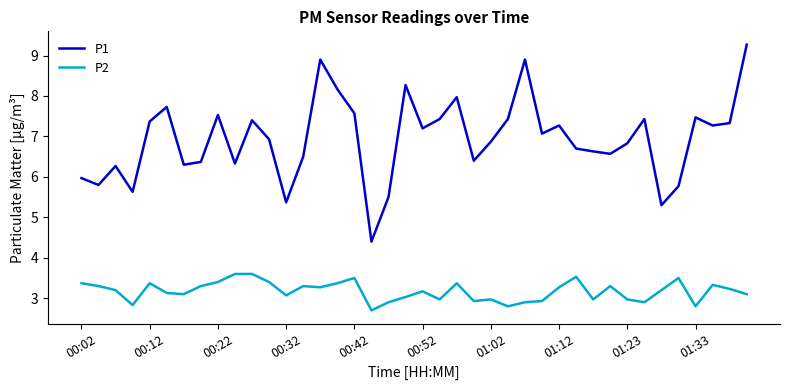

What are all the series names shown in the legend?

P1, P2